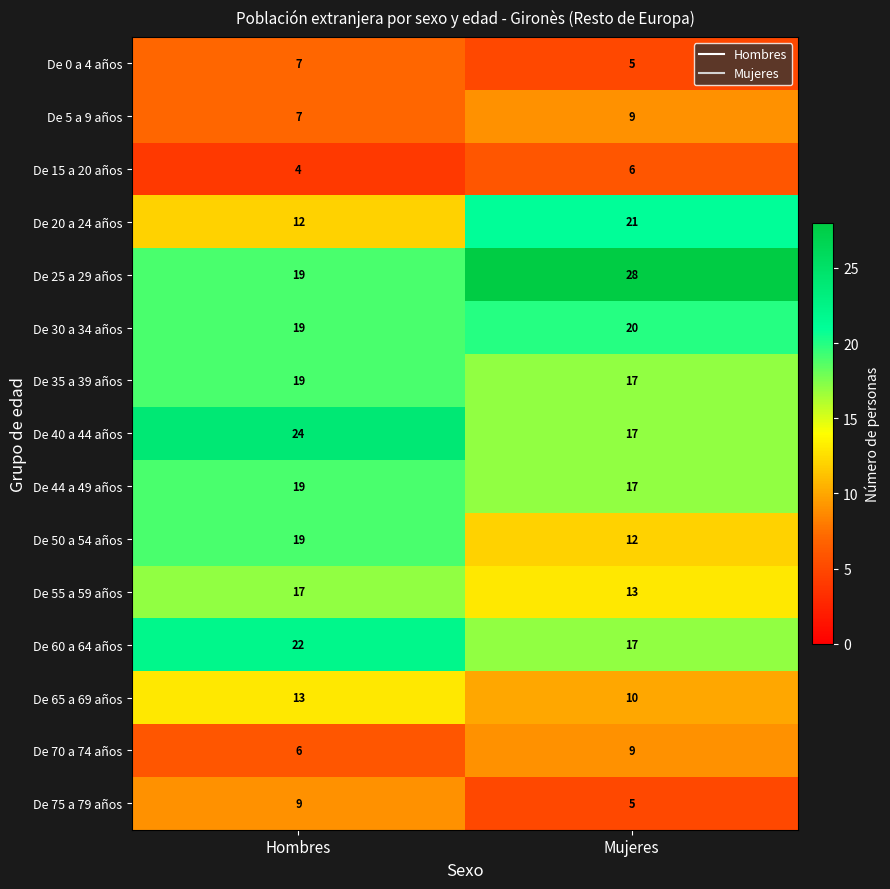

List the labels in order of De 0 a 4 años value, largest first.

Hombres, Mujeres